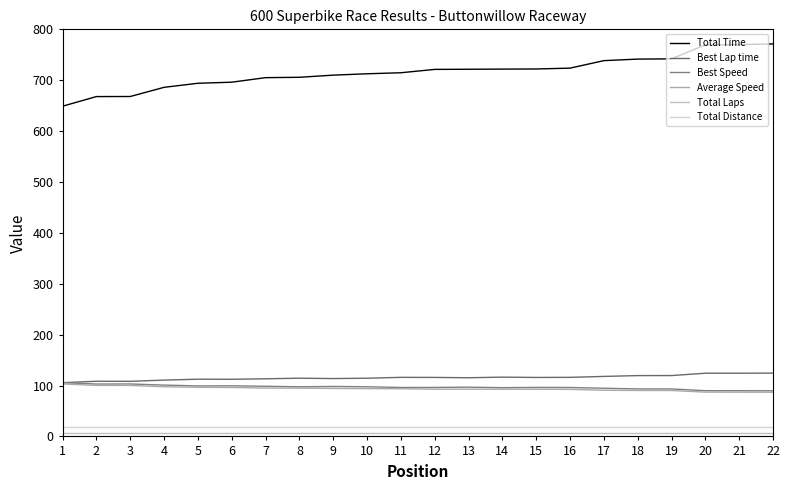

Which has a higher value, 10 or 14?

14